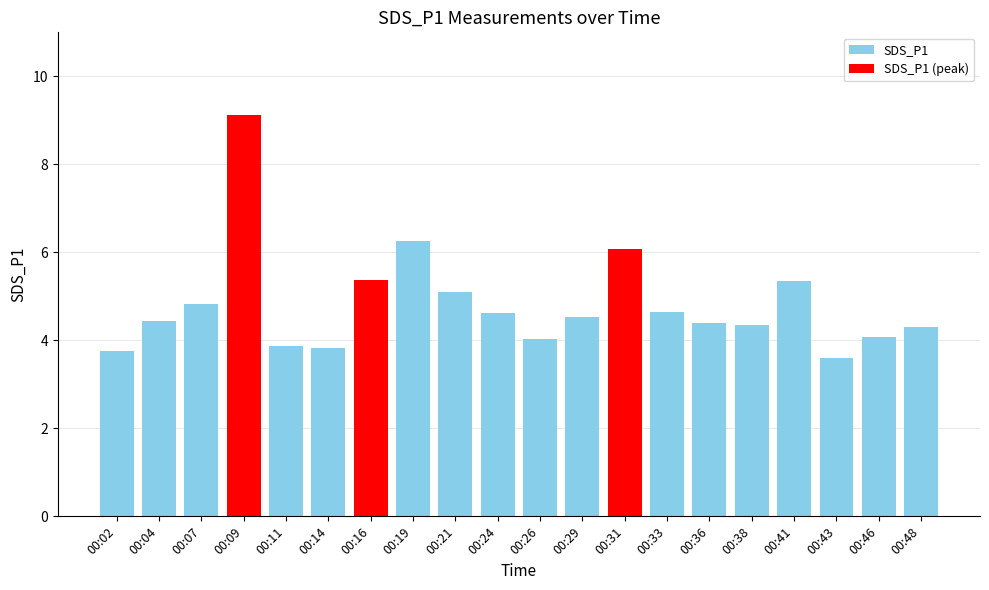

What is the difference between the maximum and minimum values?

5.5